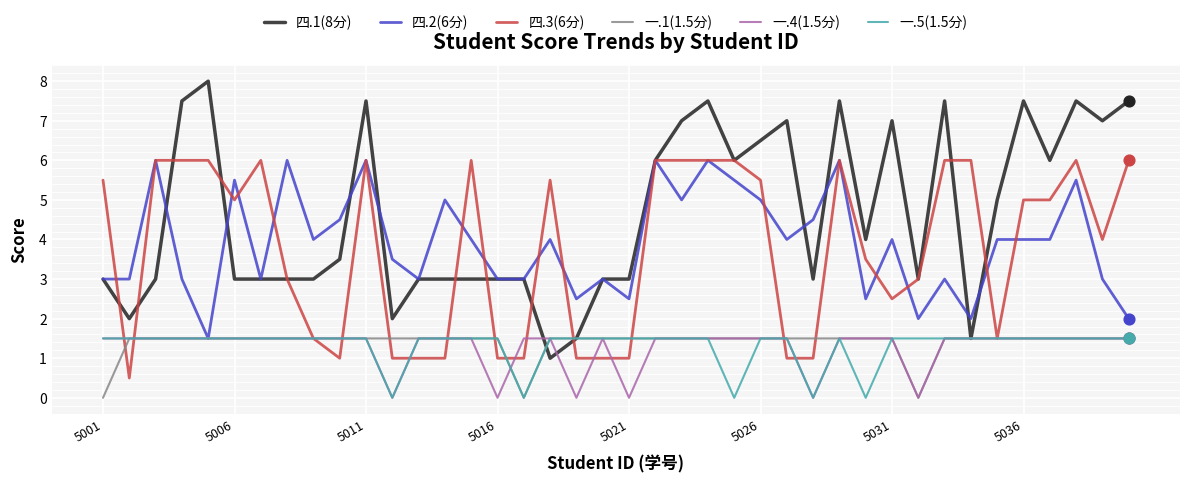

Which series has the widest spread of values?

四.1(8分)